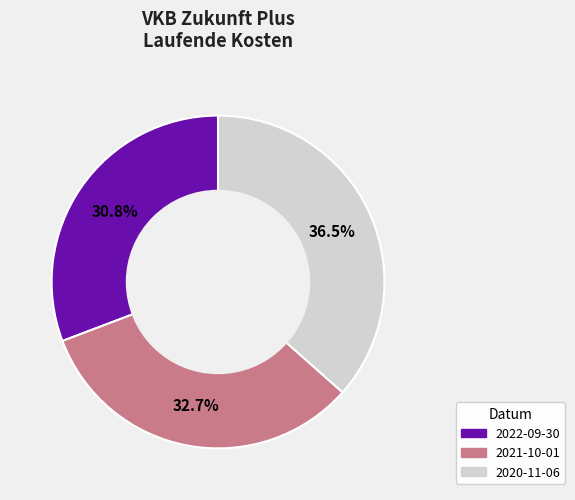

What portion of the pie excludes 2021-10-01?

67.3%